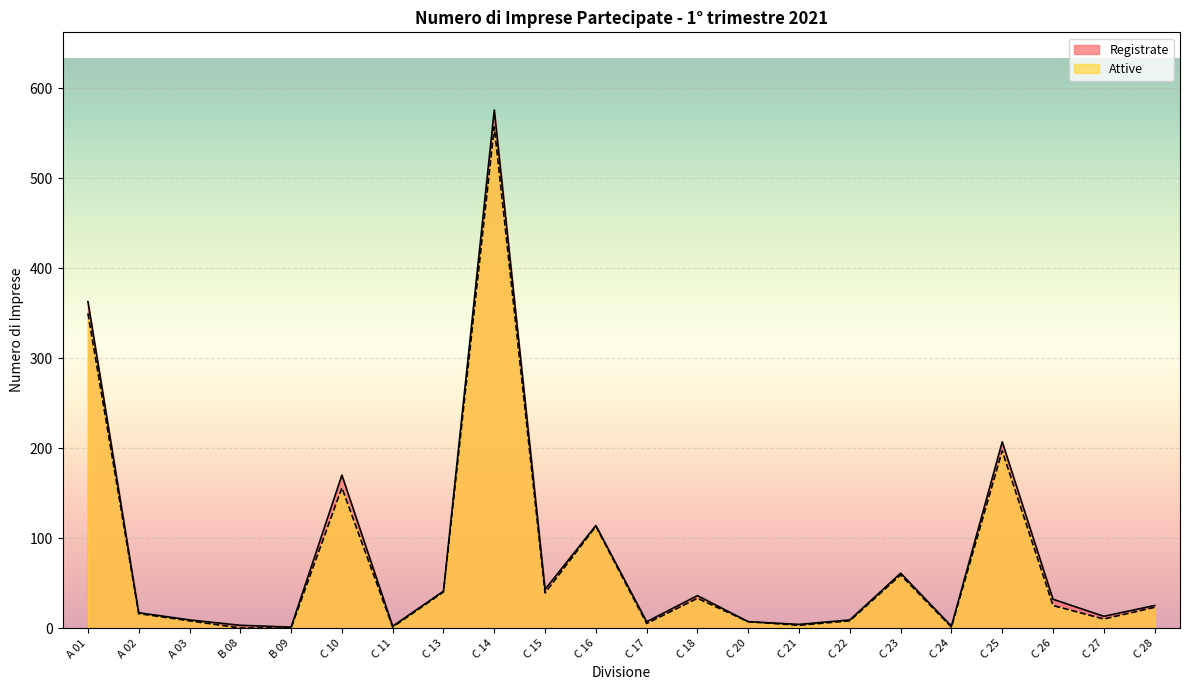

At which category is the sum across all series the highest?

C 14